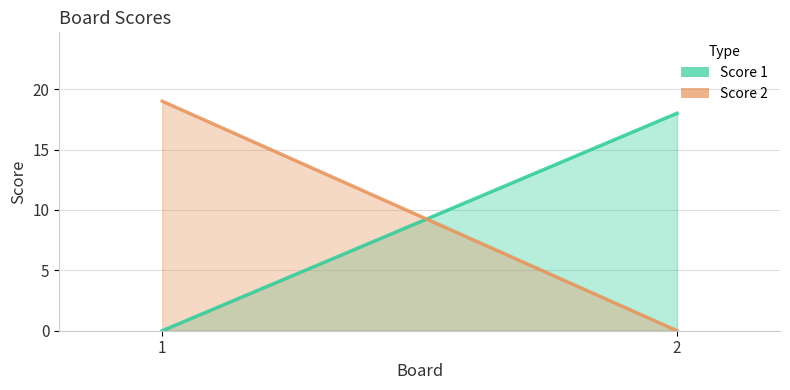

Reading right to left, what are all the values shown in this chart?

Score 1: 18	0
Score 2: 0	19